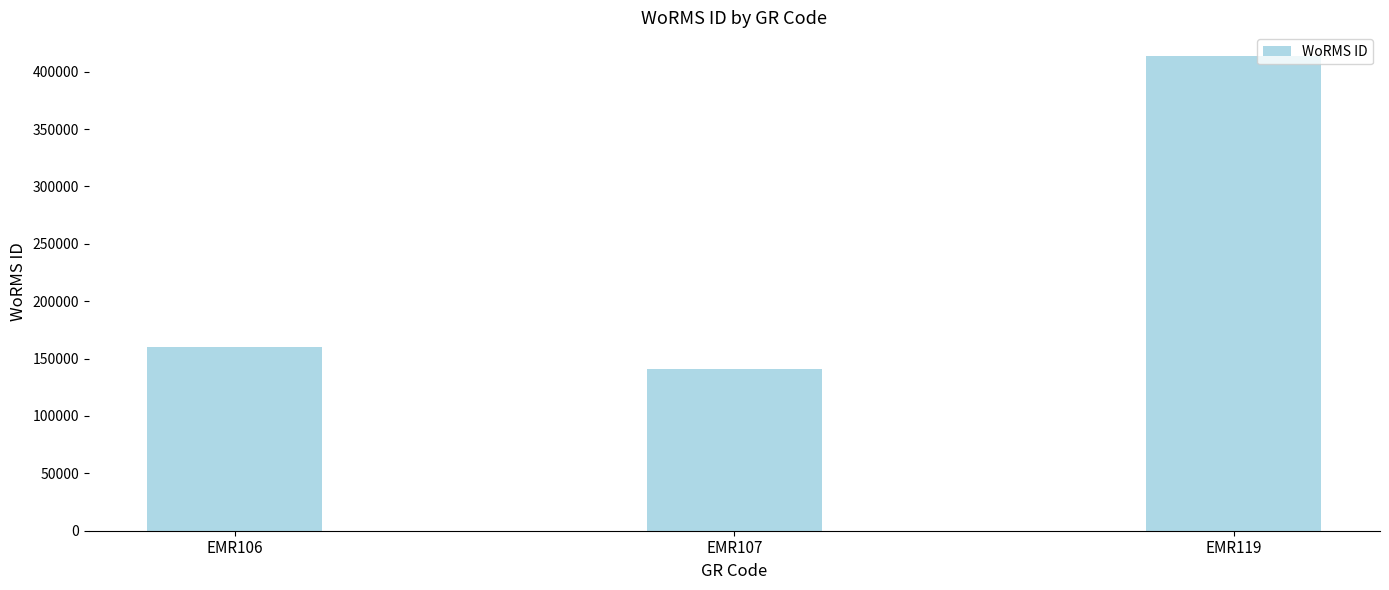

What is the value of the 2nd bar from the left?

140735